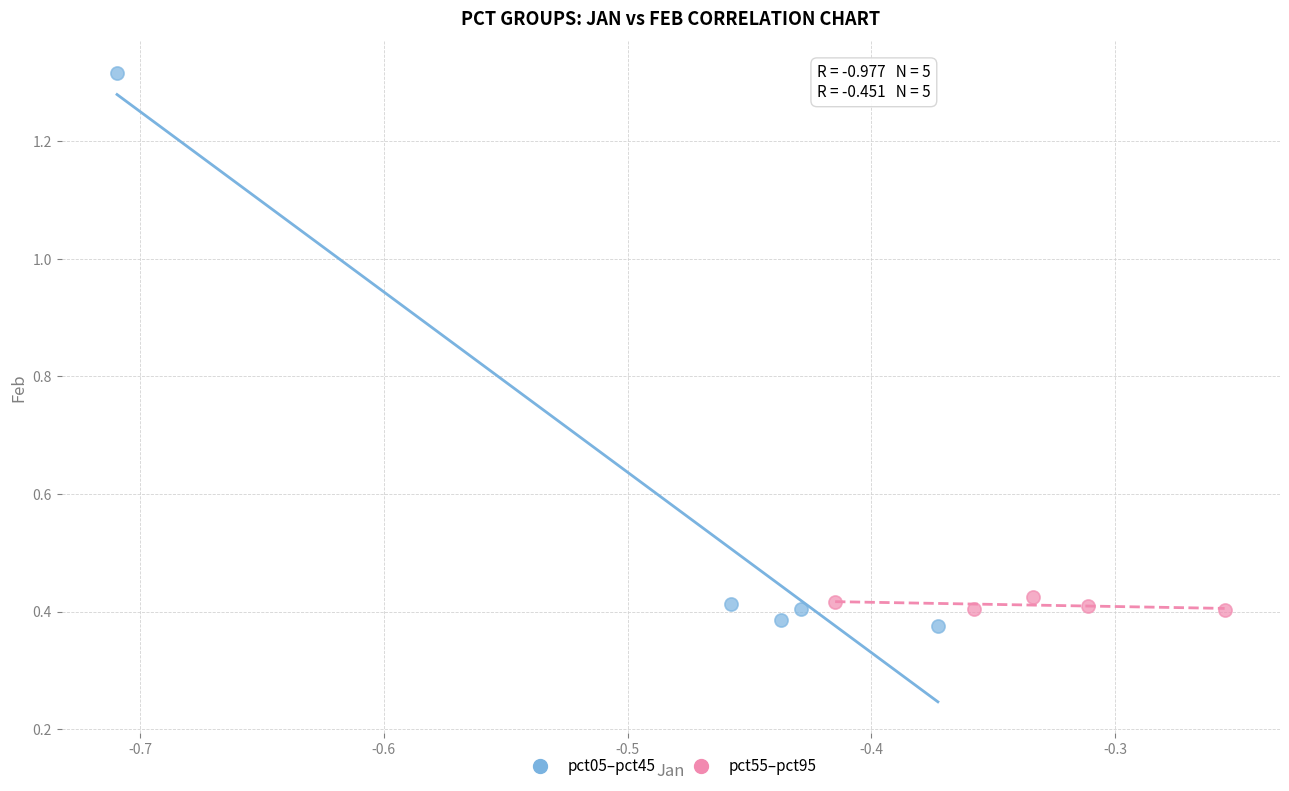

Which series reaches the maximum Y coordinate?

pct05–pct45